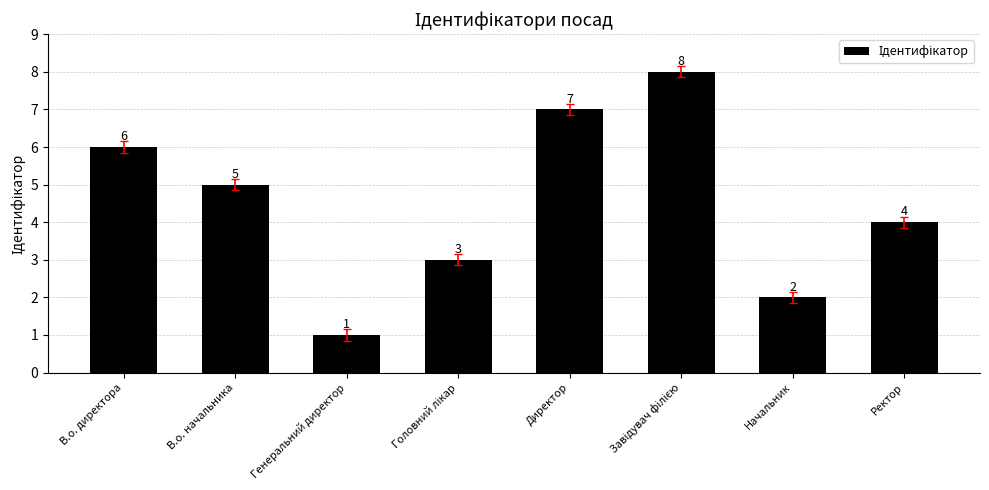

What is the ratio of the value at Начальник to the value at В.о. директора?

0.3